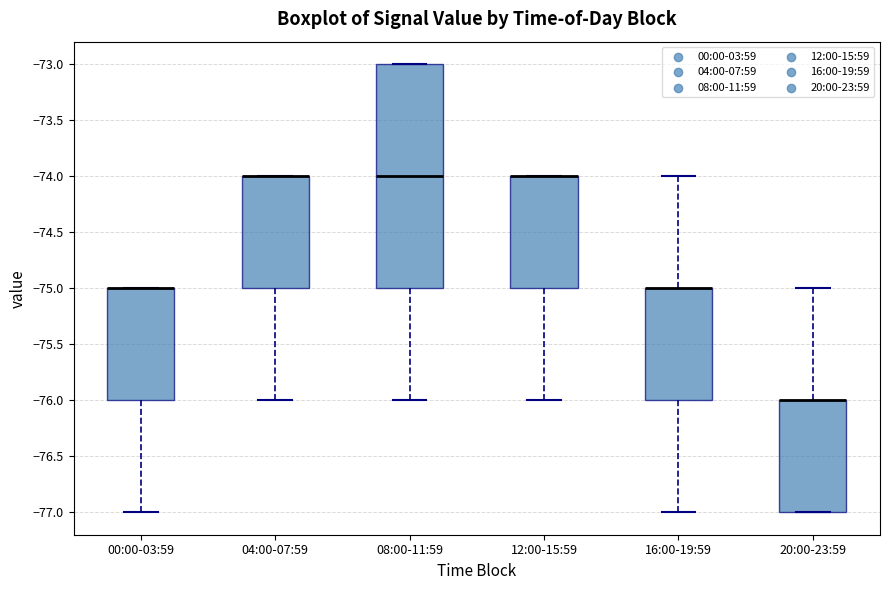

Reading left to right, transcribe this box plot: for each box, give where its median line is, the range the box spans, and where its two whiskers end, as read against the y-axis. The values are not printed on the chart, so give them approximately, as read against the axis.

00:00-03:59: median -75 (drawn on the box's upper edge), box -76 to -75, whiskers -77 to -75
04:00-07:59: median -74 (drawn on the box's upper edge), box -75 to -74, whiskers -76 to -74
08:00-11:59: median -74, box -75 to -73, whiskers -76 to -73
12:00-15:59: median -74 (drawn on the box's upper edge), box -75 to -74, whiskers -76 to -74
16:00-19:59: median -75 (drawn on the box's upper edge), box -76 to -75, whiskers -77 to -74
20:00-23:59: median -76 (drawn on the box's upper edge), box -77 to -76, whiskers -77 to -75